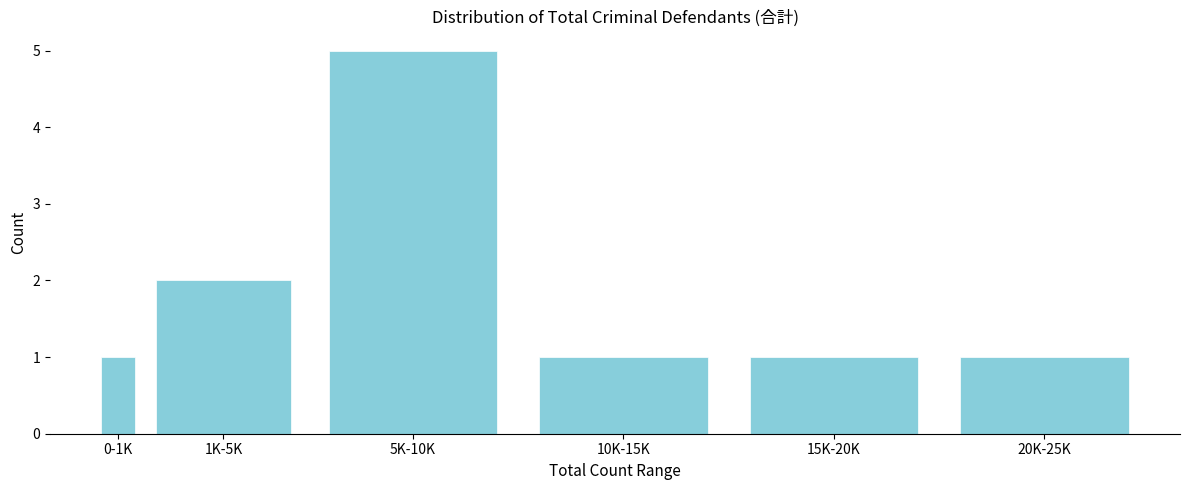

Reading left to right, list all the values displayed in this chart.

0-1K=1	1K-5K=2	5K-10K=5	10K-15K=1	15K-20K=1	20K-25K=1